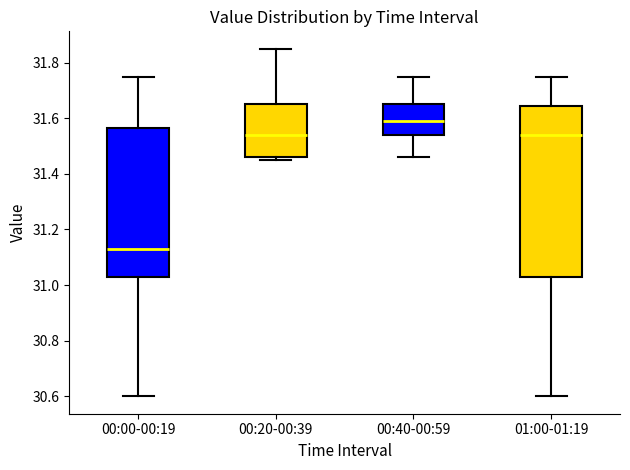

Reading left to right, transcribe this box plot: for each box, give where its median line is, the range the box spans, and where its two whiskers end, as read against the y-axis. The values are not printed on the chart, so give them approximately, as read against the axis.

00:00-00:19: median 31.14, box 31.02 to 31.56, whiskers 30.60 to 31.76
00:20-00:39: median 31.54, box 31.46 to 31.66, whiskers 31.46 (just below the box's lower edge) to 31.86
00:40-00:59: median 31.60, box 31.54 to 31.66, whiskers 31.46 to 31.76
01:00-01:19: median 31.54, box 31.02 to 31.64, whiskers 30.60 to 31.76